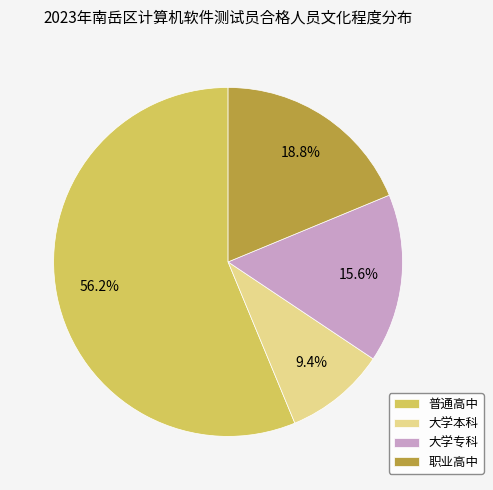

Does any single category account for the majority?

Yes